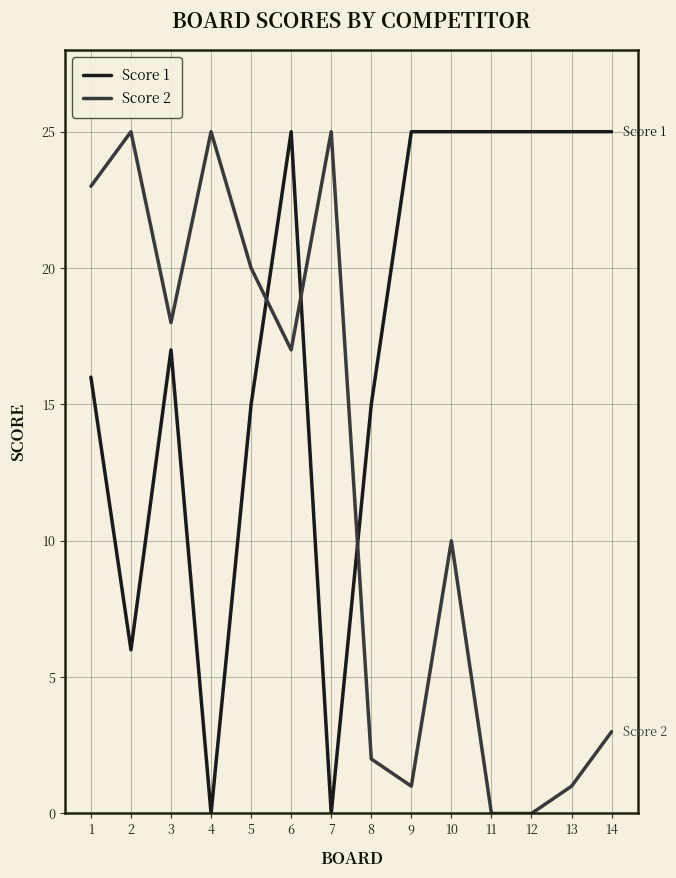

Read the Score 2 value at 3, to the nearest 5.

20